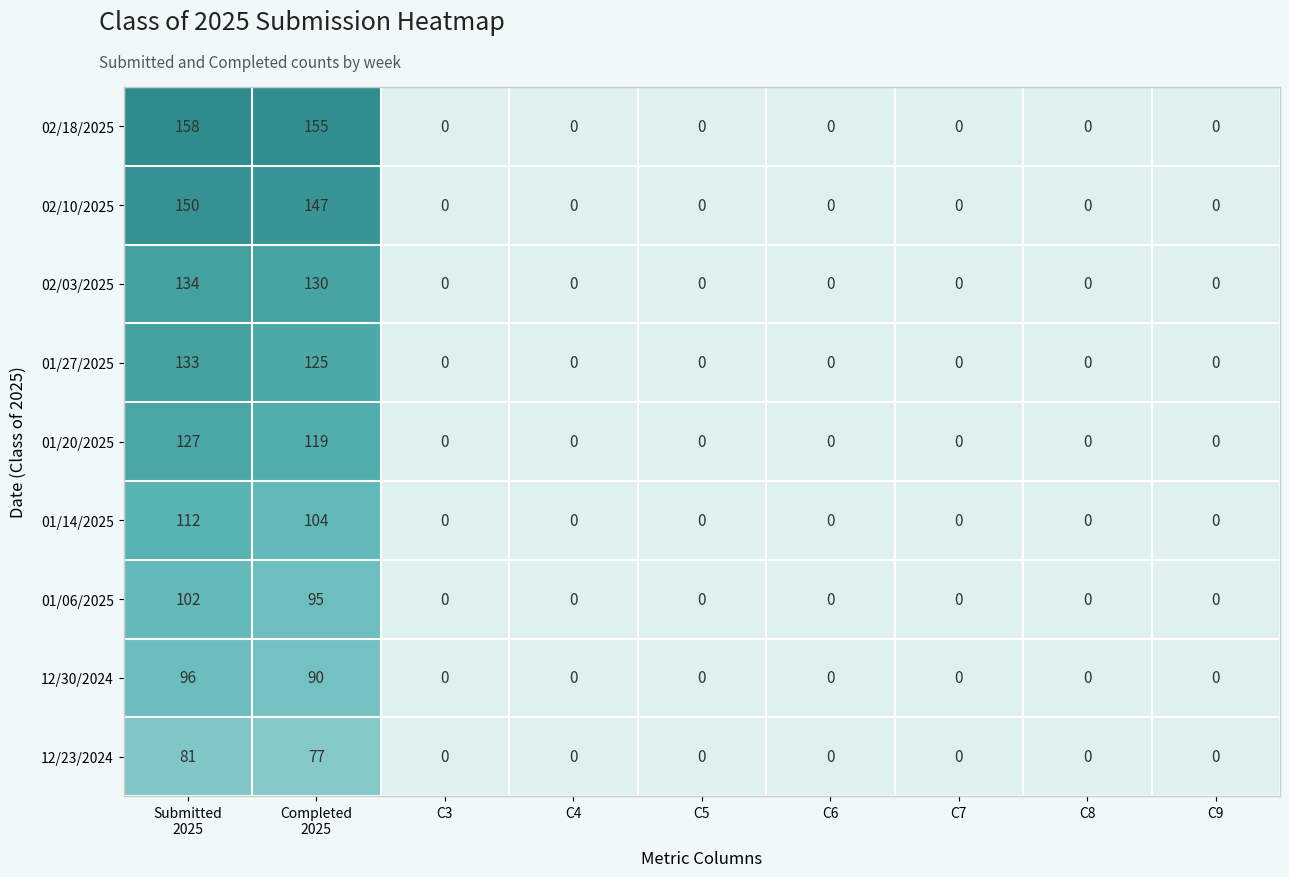

Rank the series by their maximum value, from lowest to highest.

12/23/2024, 12/30/2024, 01/06/2025, 01/14/2025, 01/20/2025, 01/27/2025, 02/03/2025, 02/10/2025, 02/18/2025